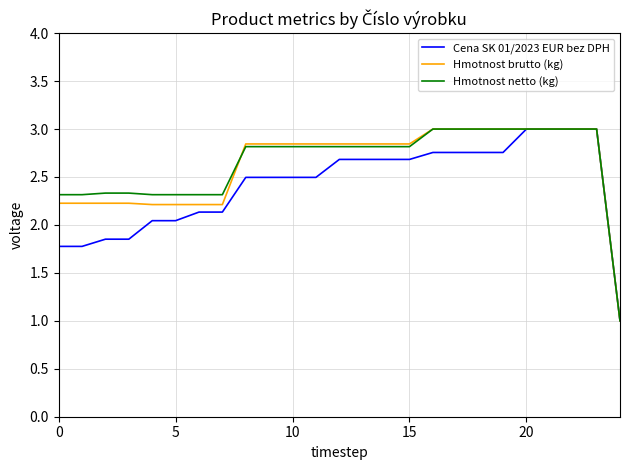

What is the lowest value of the Cena SK 01/2023 EUR bez DPH series?

1.0